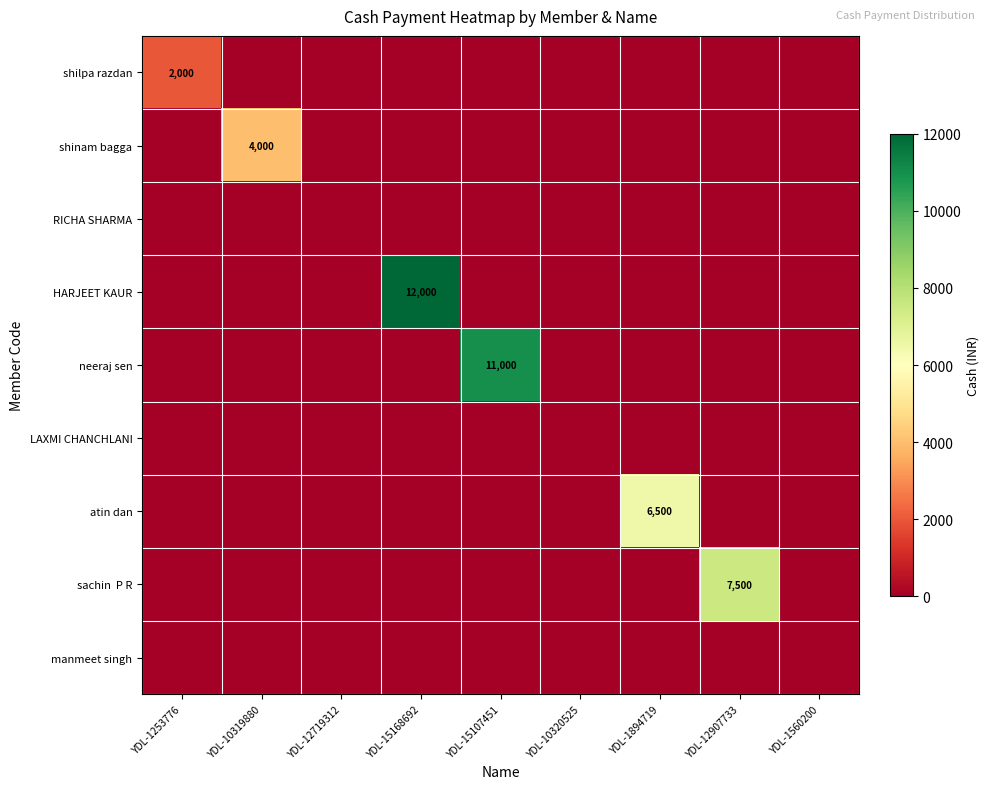

Is the value of neeraj sen at YDL-1560200 greater than the value of shilpa razdan at YDL-1560200?

No